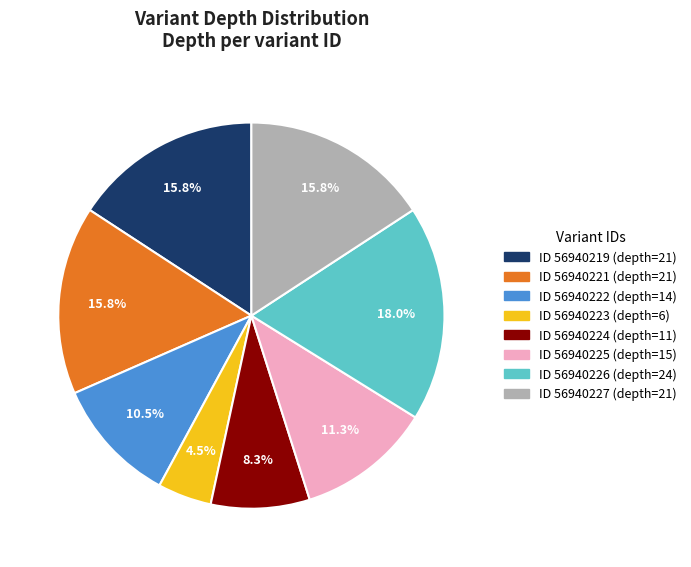

How many segments does this pie chart have?

8